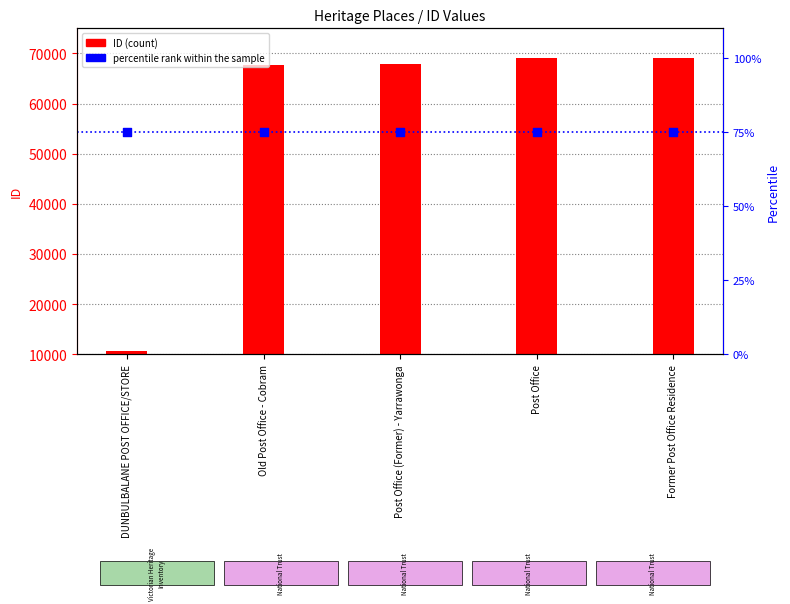

Which series reaches the maximum Y coordinate?

ID